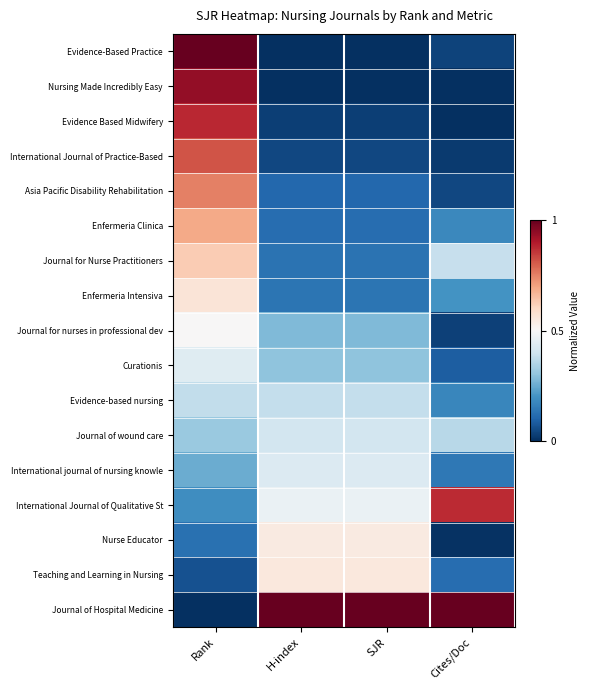

Which series has the largest range (max minus min)?

Evidence-Based Practice